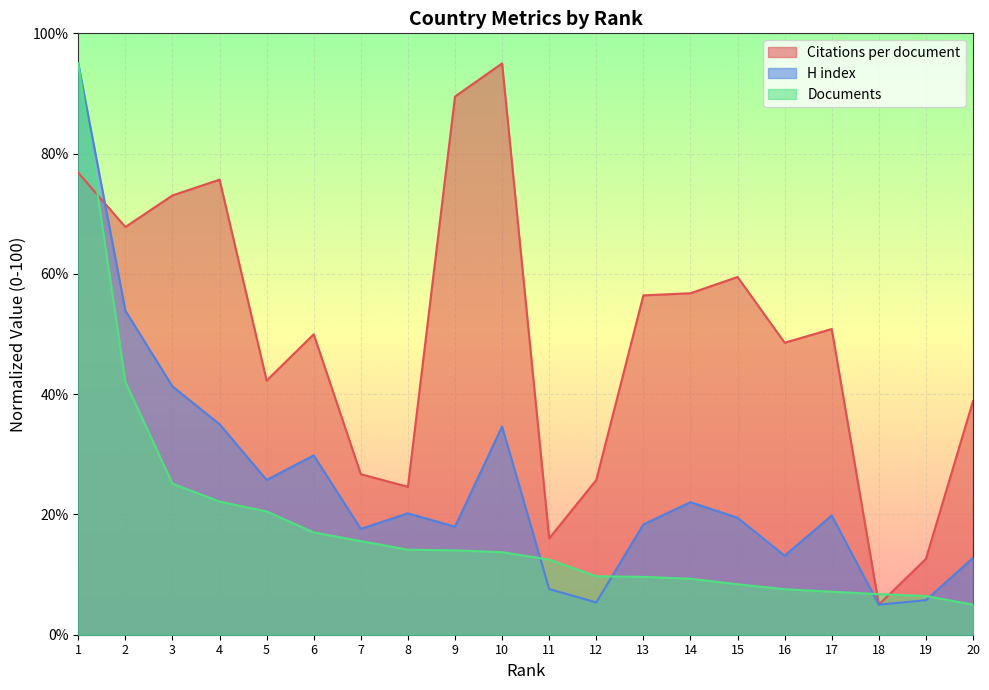

Reading left to right, transcribe all the data shown in this chart.

Citations per document: 1=76.8	2=67.8	3=73.0	4=75.7	5=42.3	6=50.0	7=26.7	8=24.6	9=89.5	10=95.0	11=16.0	12=25.7	13=56.4	14=56.8	15=59.5	16=48.6	17=50.8	18=5.0	19=12.6	20=38.8
H index: 1=95.0	2=53.9	3=41.3	4=35.0	5=25.7	6=29.8	7=17.6	8=20.2	9=18.0	10=34.6	11=7.6	12=5.4	13=18.3	14=22.0	15=19.4	16=13.1	17=19.8	18=5.0	19=5.7	20=12.8
Documents: 1=95.0	2=42.0	3=25.1	4=22.1	5=20.5	6=17.0	7=15.6	8=14.1	9=14.0	10=13.7	11=12.5	12=9.7	13=9.6	14=9.3	15=8.4	16=7.6	17=7.2	18=6.7	19=6.4	20=5.0